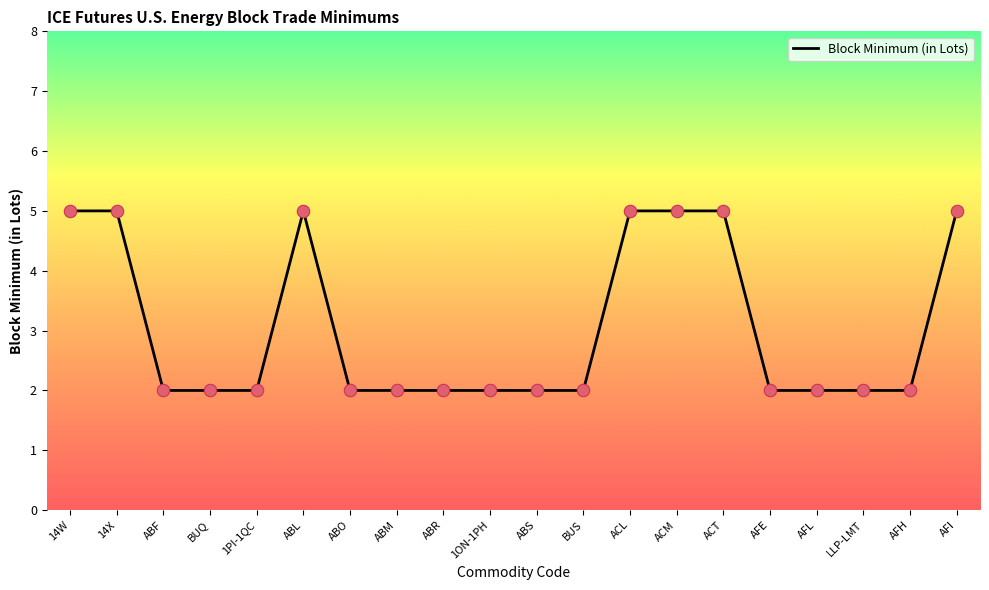

Between ABL and AFL, which is larger?

ABL